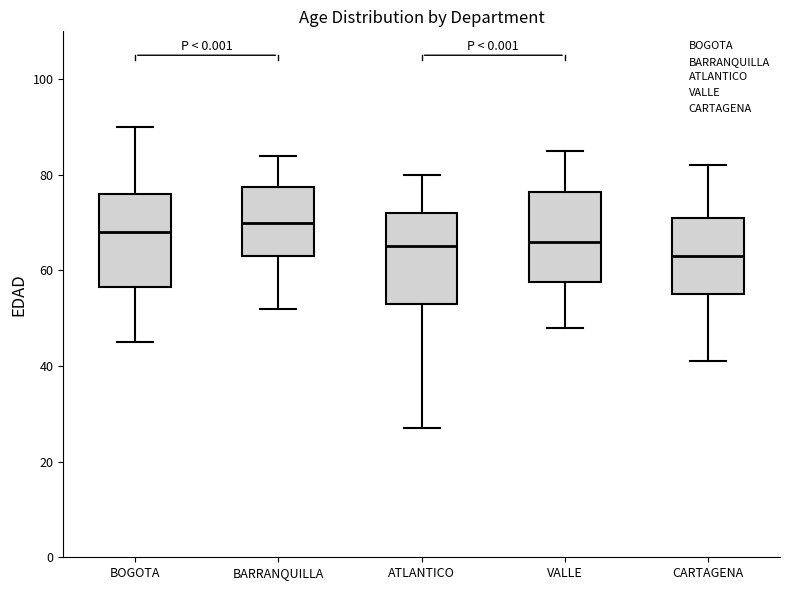

Where is the lower edge of the box for CARTAGENA on the y-axis? The values are not printed on the chart, so give them approximately, as read against the axis.

56